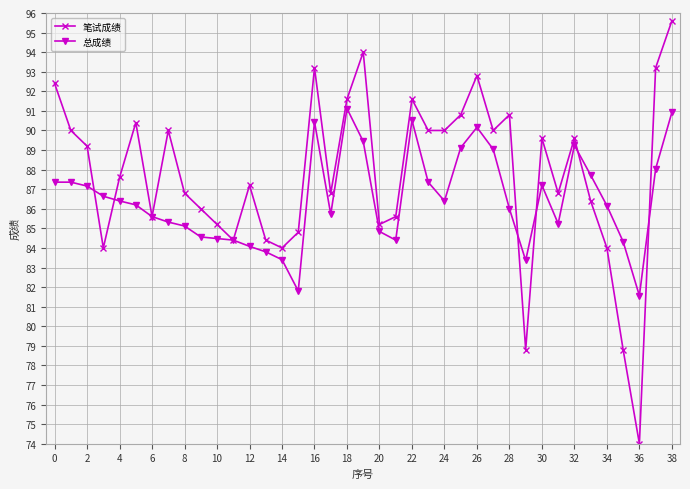

What is the maximum value for 总成绩?

91.1